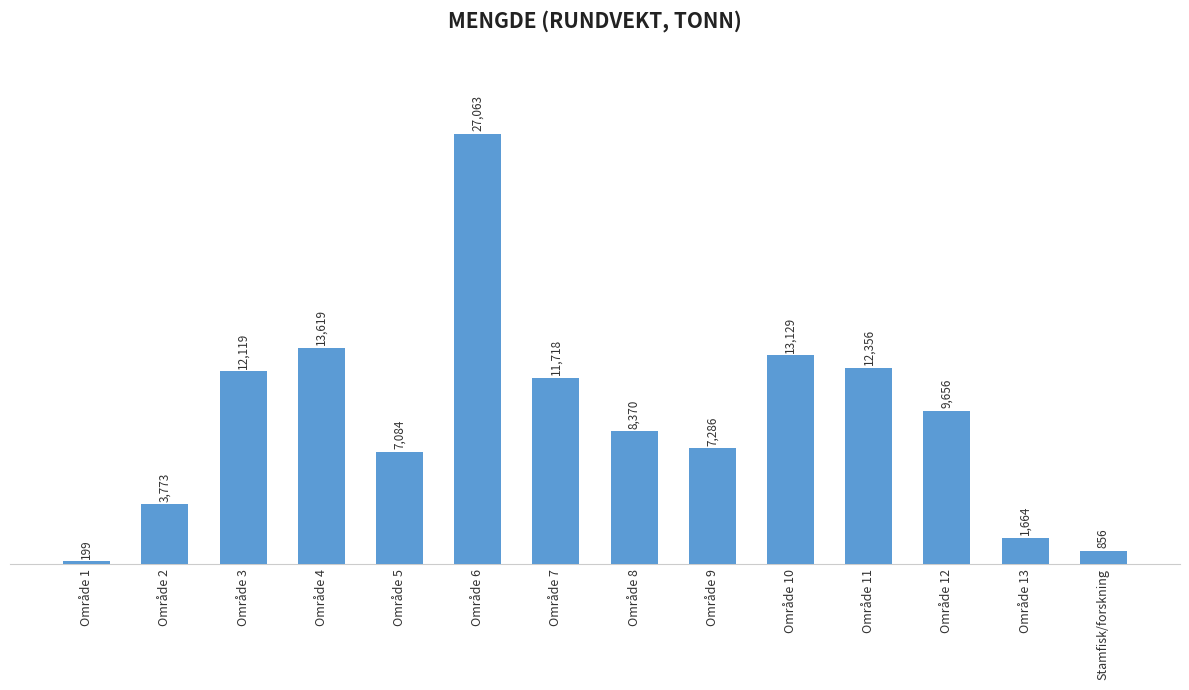

The value at Område 2 is 3773.4. True or false?

True